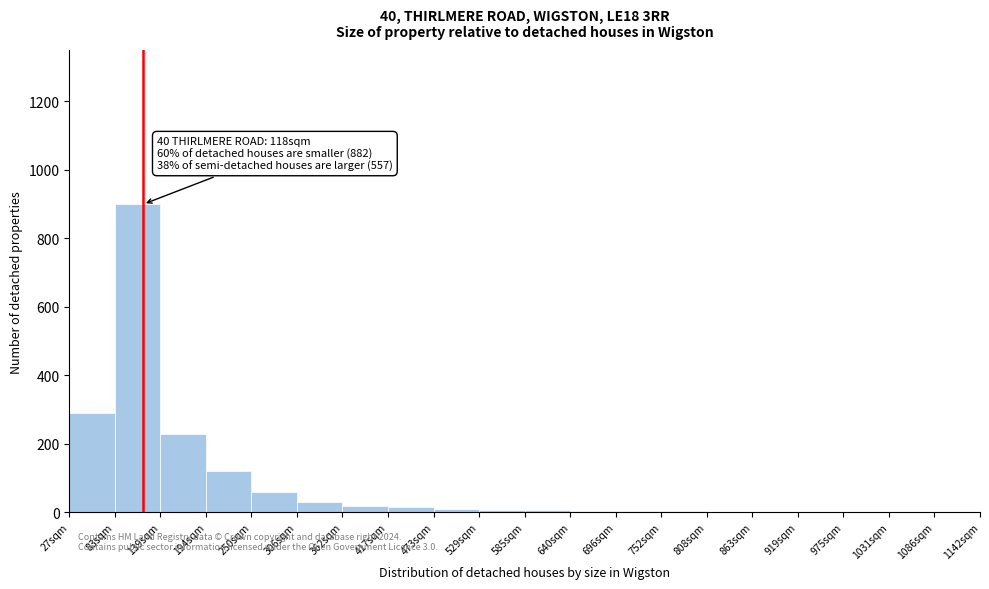

What is the greatest value displayed?

900